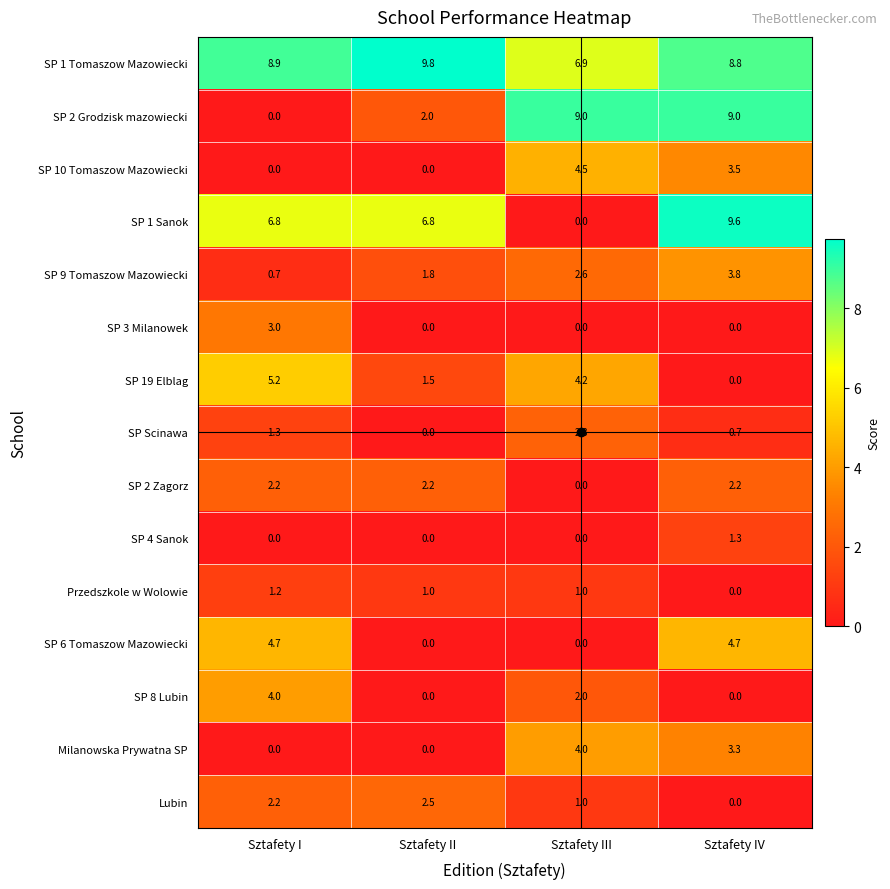

The SP 3 Milanowek series shows 0.0 at Sztafety IV. True or false?

True